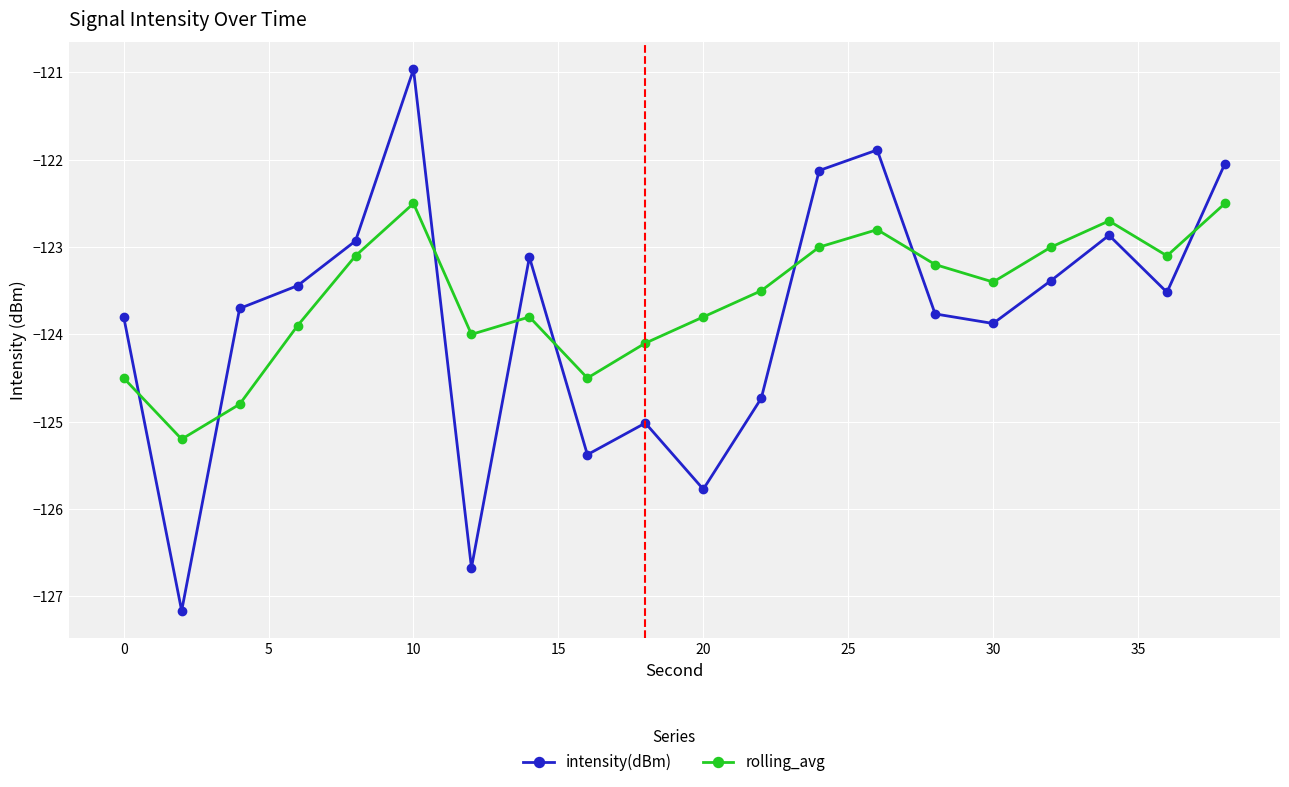

Which series has the widest spread of values?

intensity(dBm)